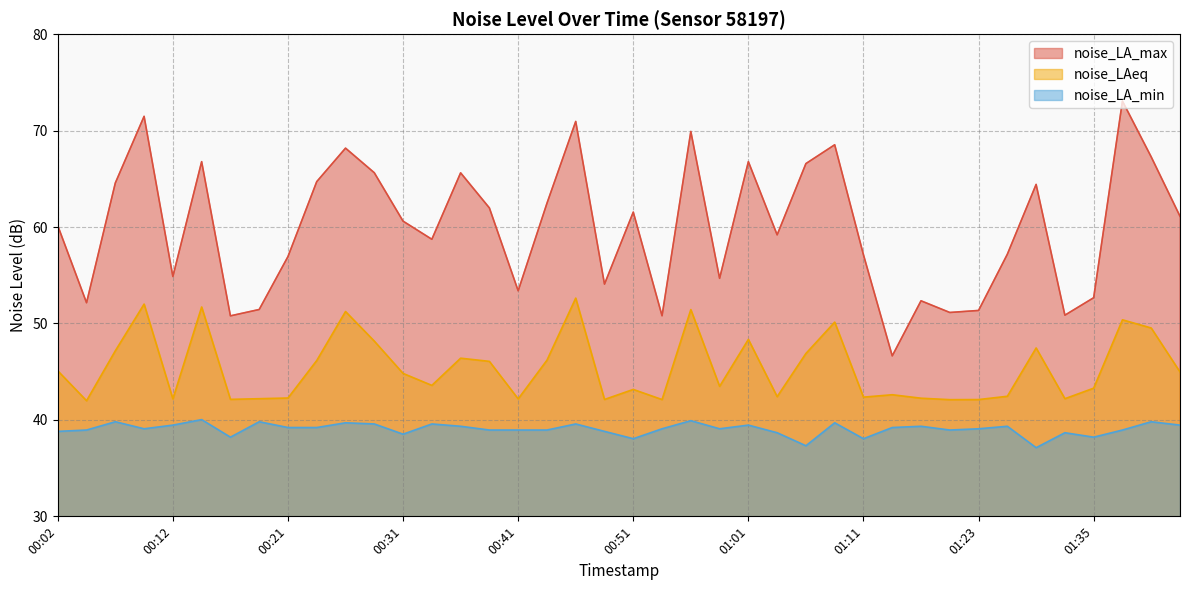

How many interior local peaks does the noise_LAeq series have?

12